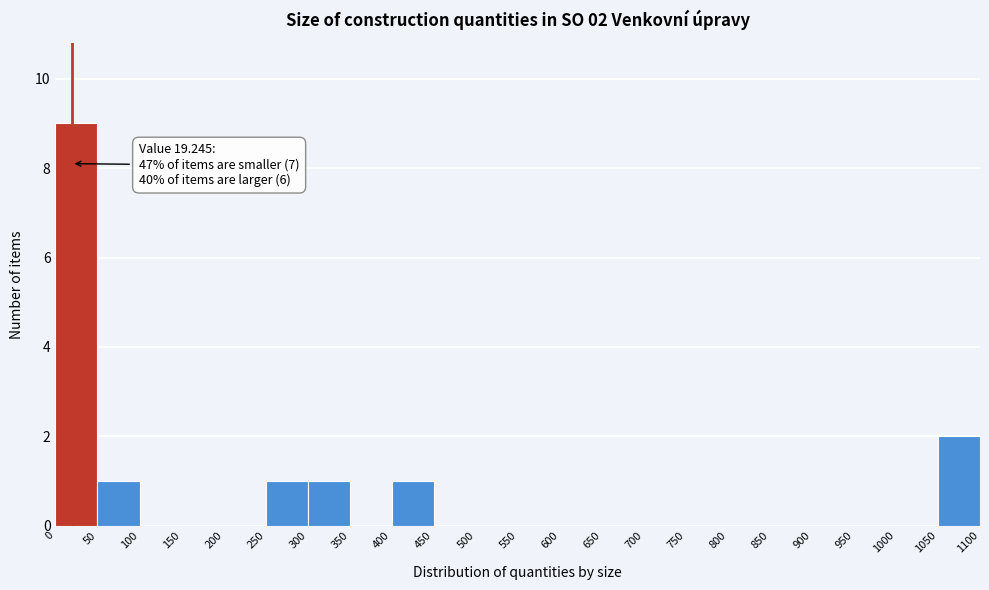

Over which range of the x-axis is the bar tallest?

0 to 50